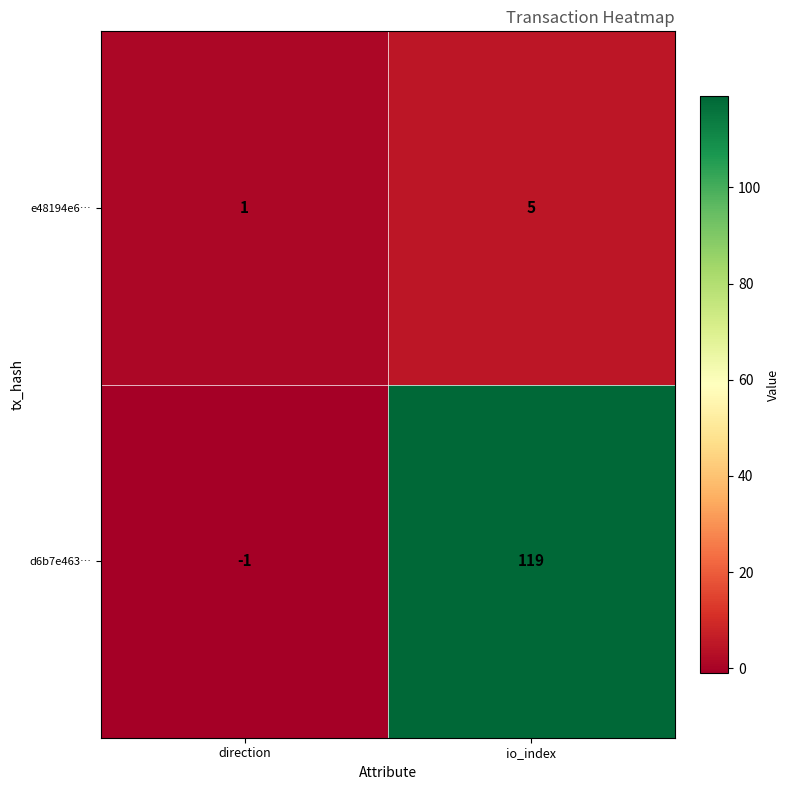

Reading left to right, extract all data points from this chart.

e48194e6…: 1	5
d6b7e463…: -1	119